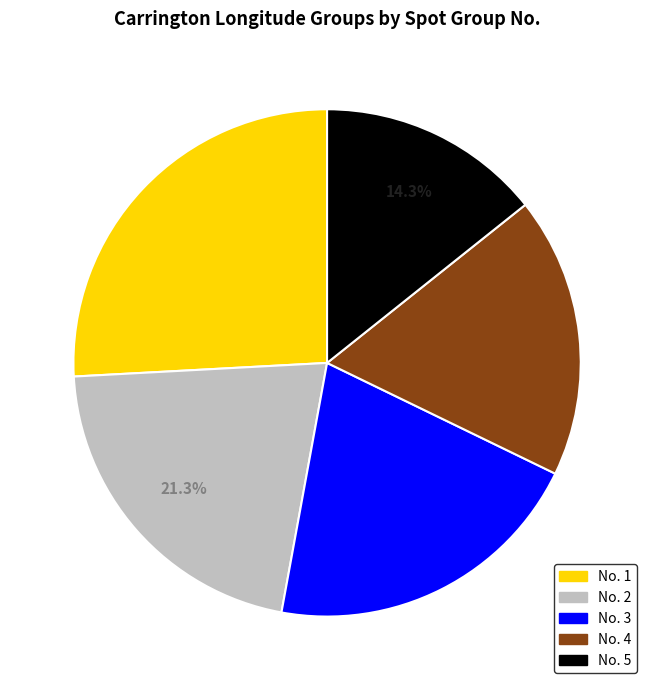

Is there a majority slice in this chart?

No